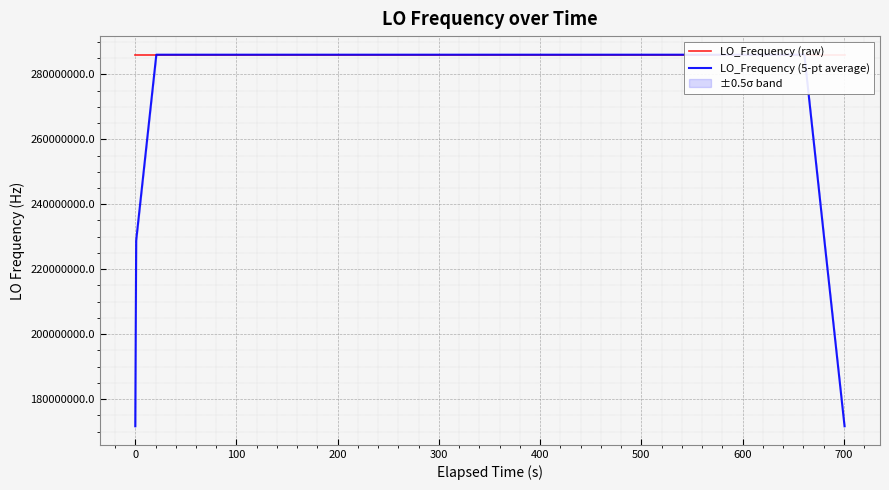

List the series in order of their overall mean, lowest first.

LO_Frequency (5-pt average), LO_Frequency (raw)